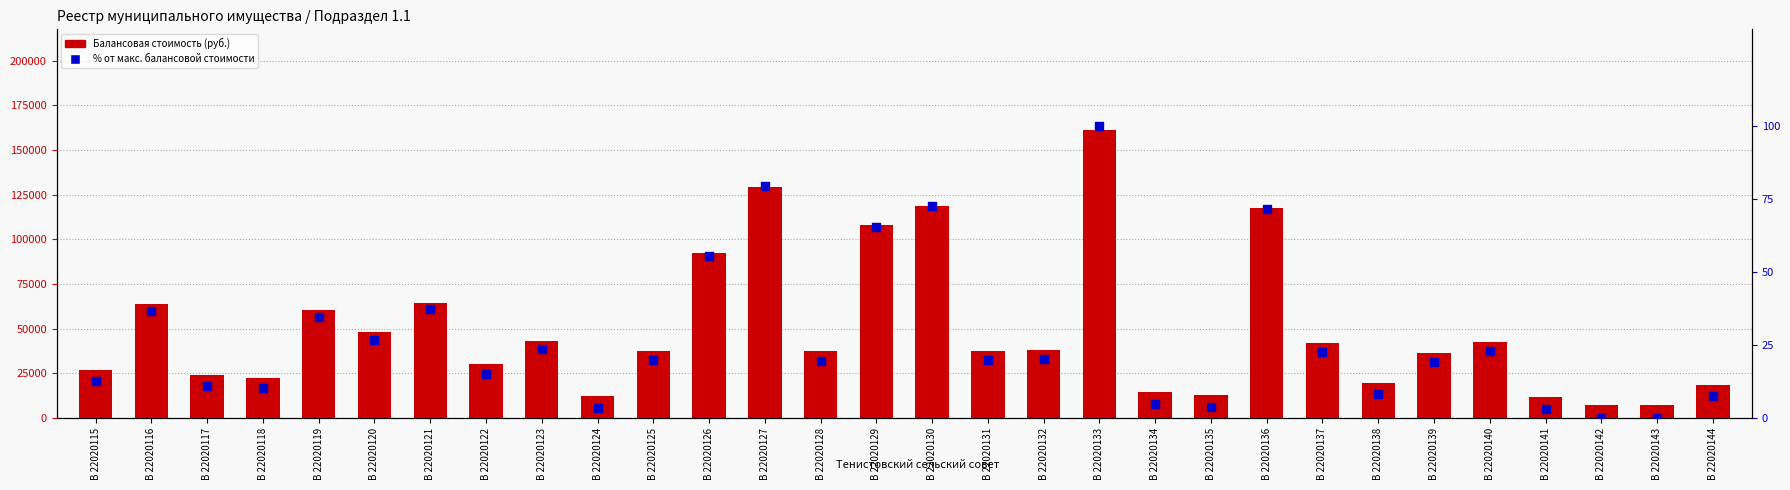

What are all the series names shown in the legend?

Балансовая стоимость (руб.), % от макс. балансовой стоимости